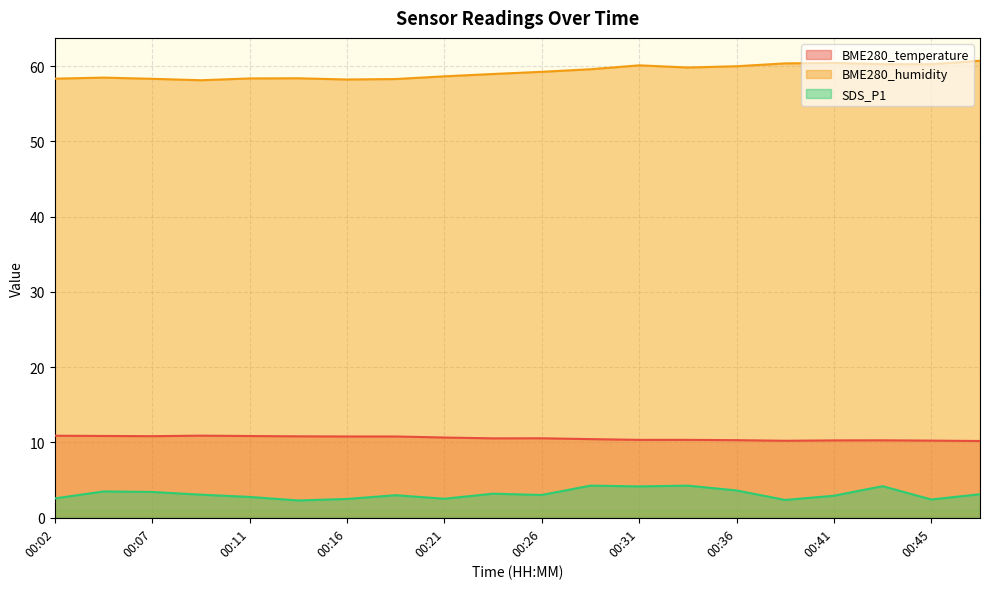

What is the total value across all series at 00:14?

71.5